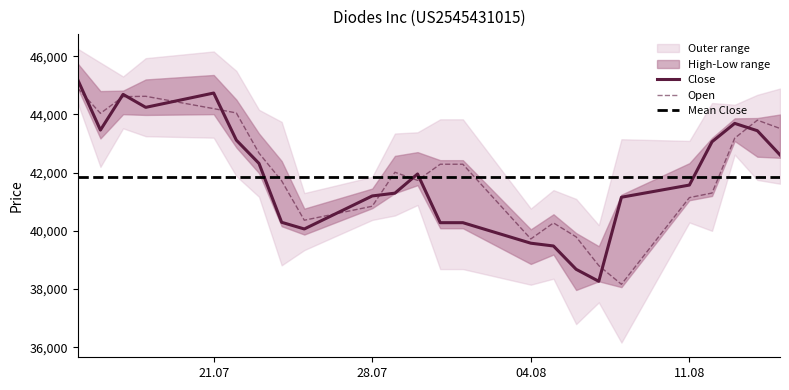

What is the difference between the maximum and minimum values in the Close series?

6926